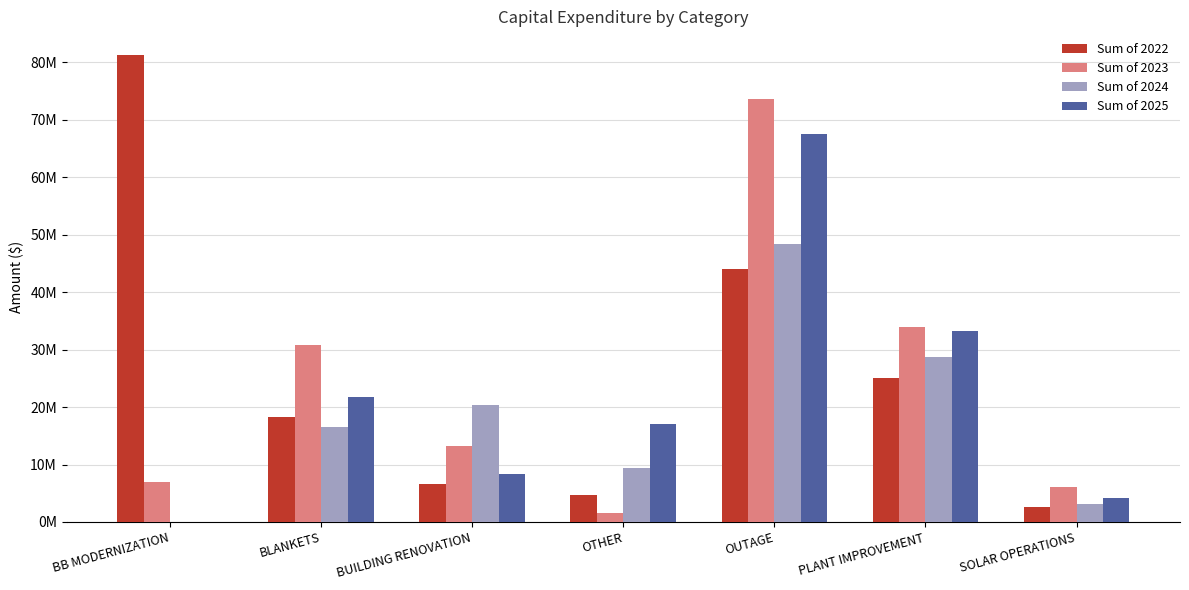

What is the sum of all Sum of 2023 values?

166141751.2